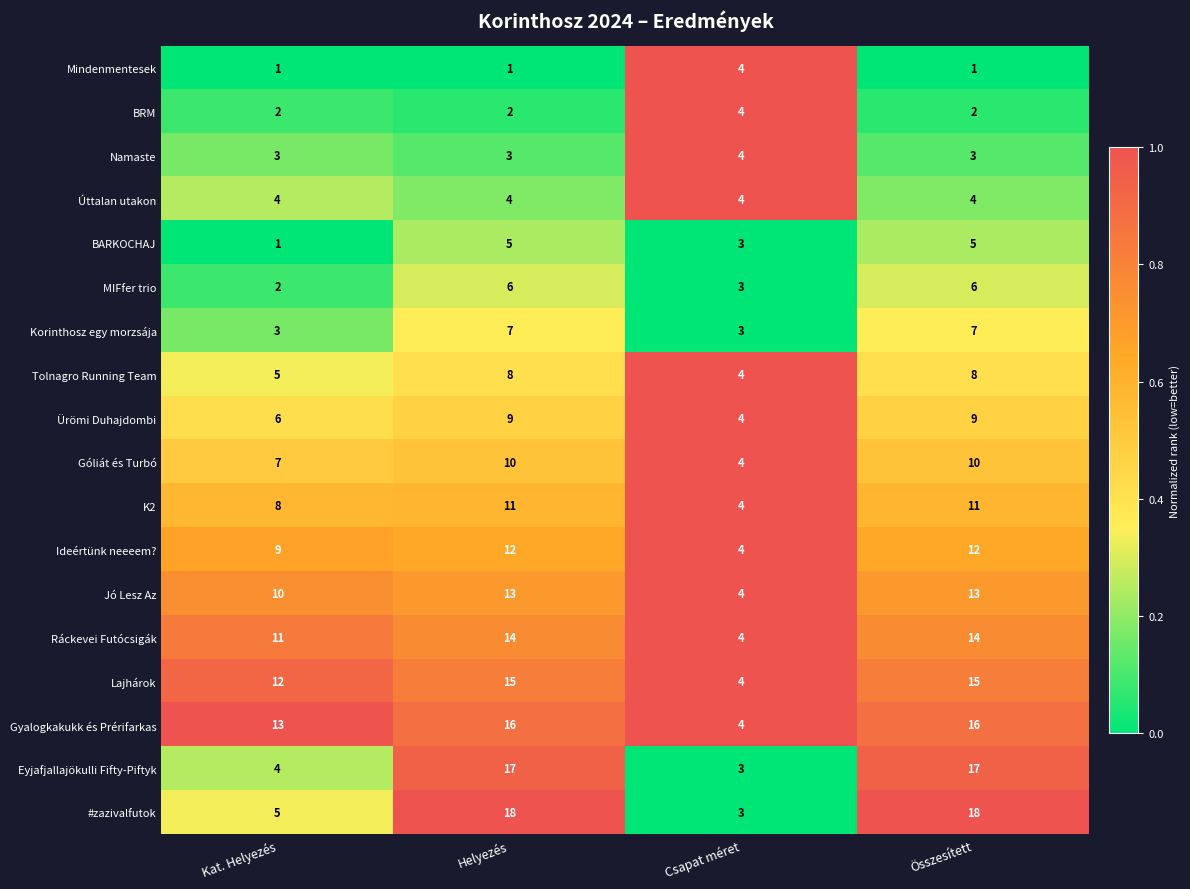

Count the number of categories in the chart.

4